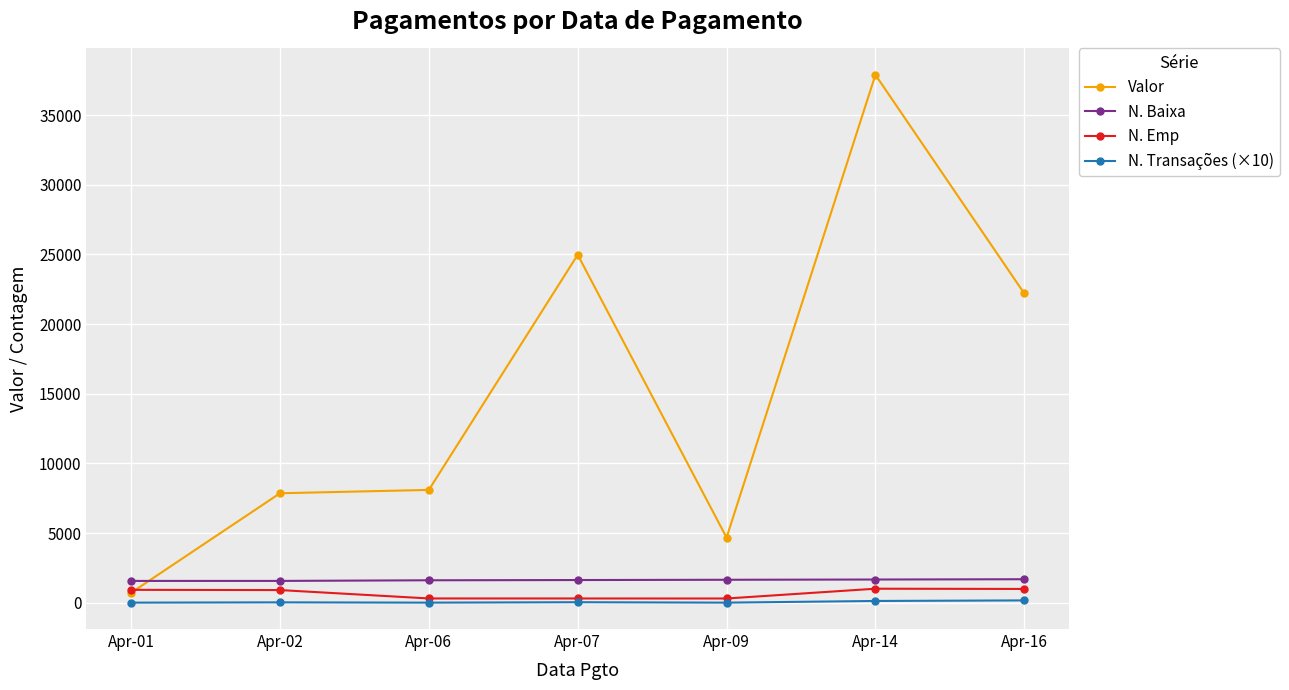

Which series has the widest spread of values?

Valor